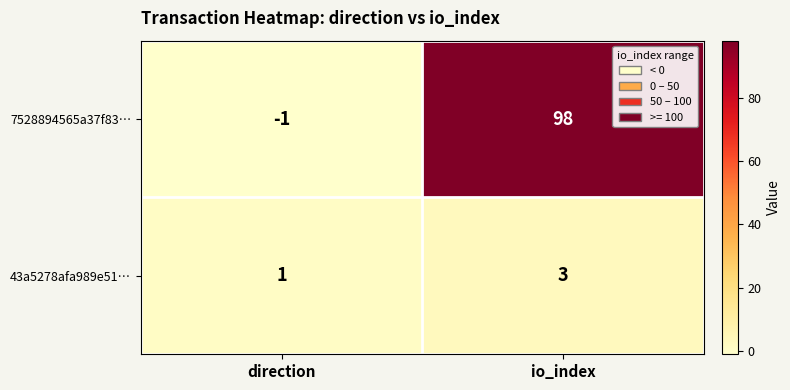

What is the sum of the 43a5278afa989e51… values at io_index and direction?

4